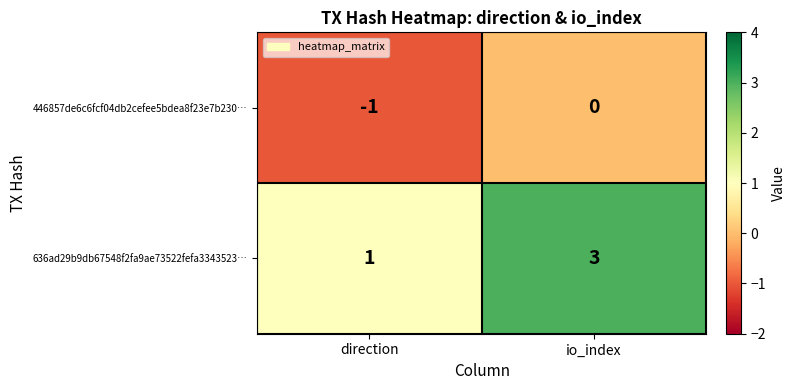

At which category is the sum across all series the highest?

io_index